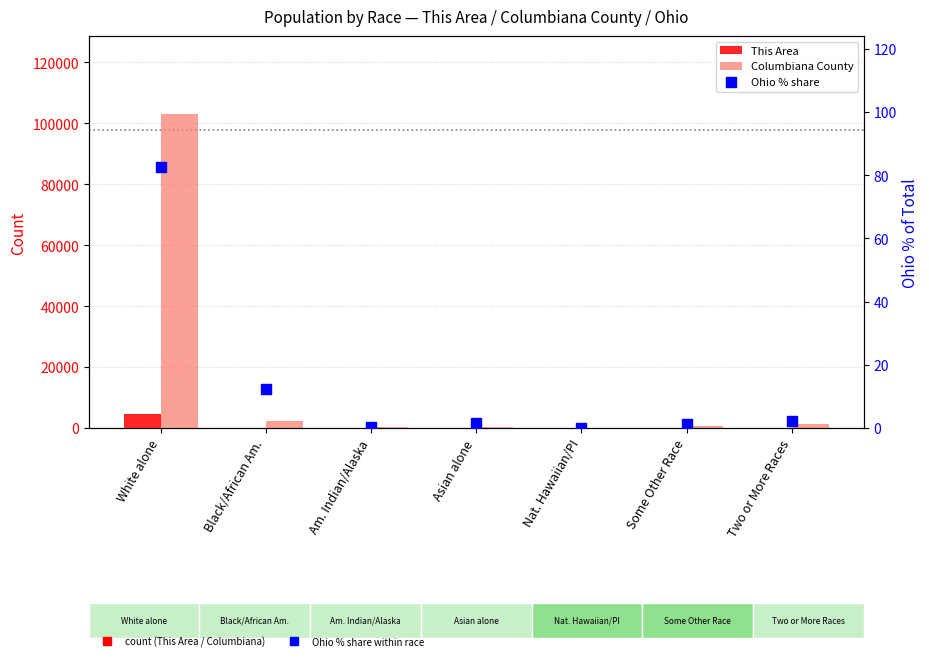

What is the total value across all series at Some Other Race?

522.1